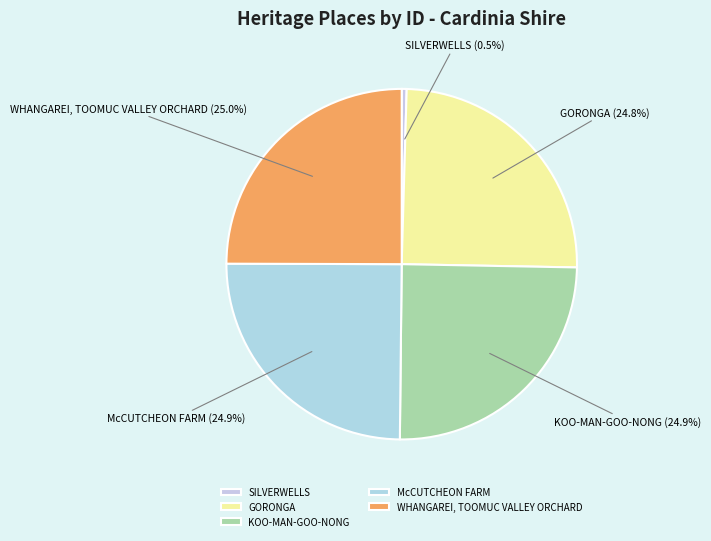

What is the smallest slice in the pie chart?

SILVERWELLS